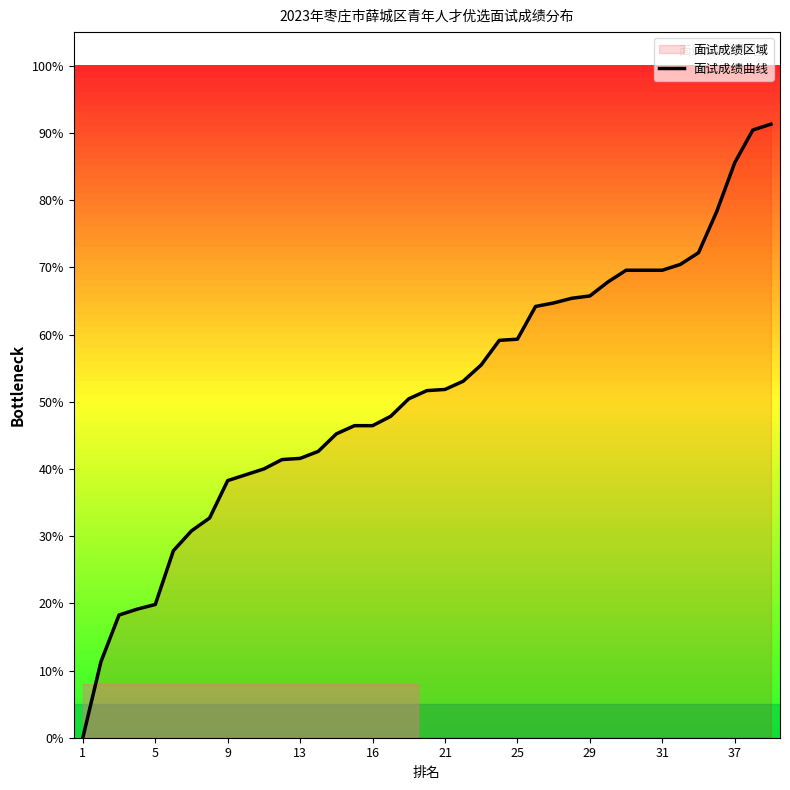

Is it true that the value at 21 is 51.8?

True